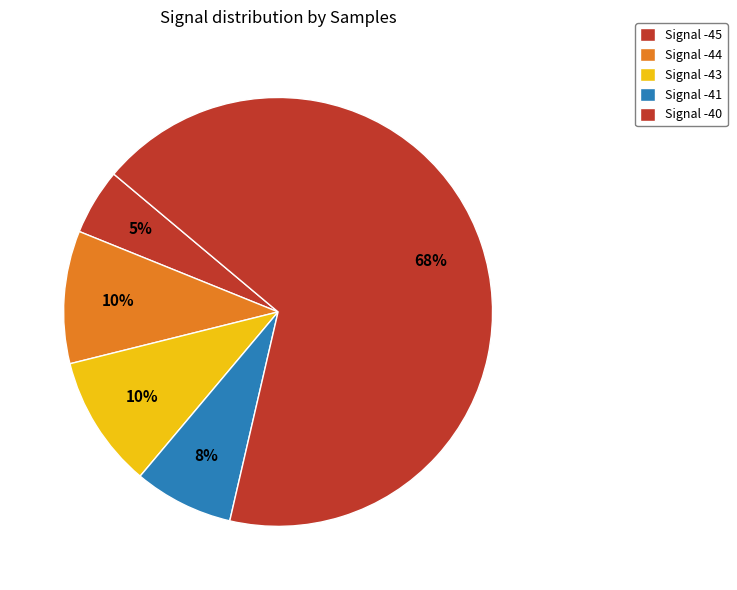

Count the number of slices in the pie.

5